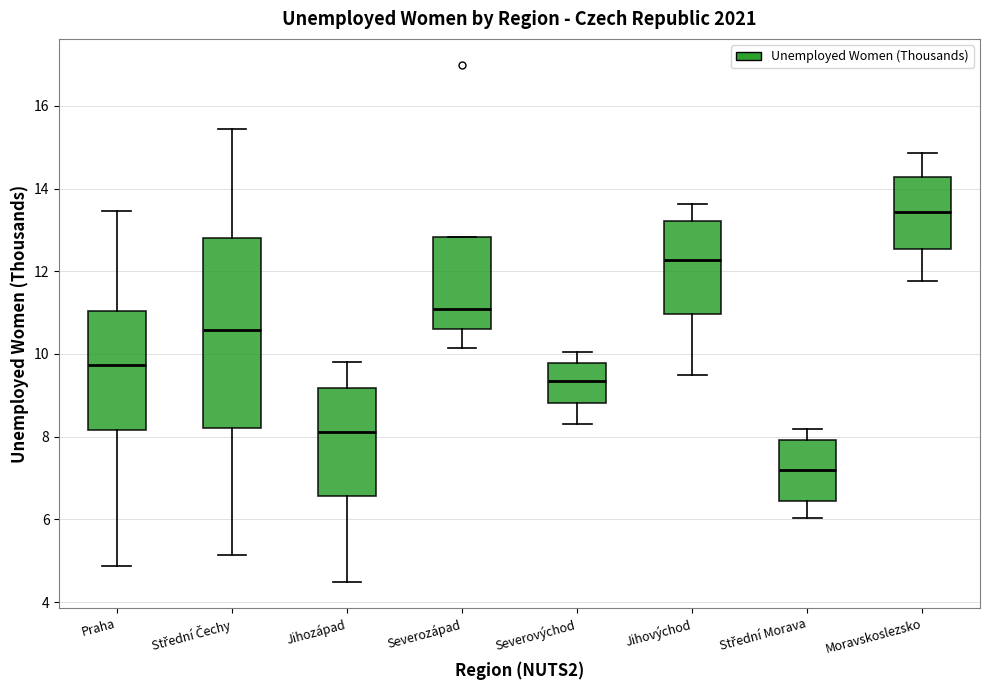

Comparing the boxes themselves (not the whiskers), which one is the tallest?

Střední Čechy